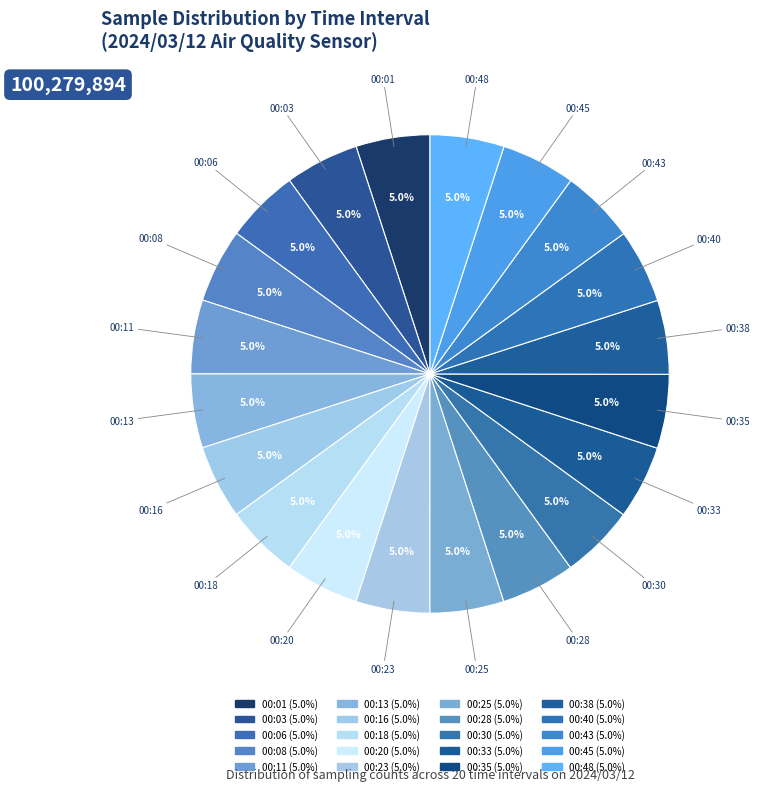

Which category has the biggest portion of the pie?

00:43